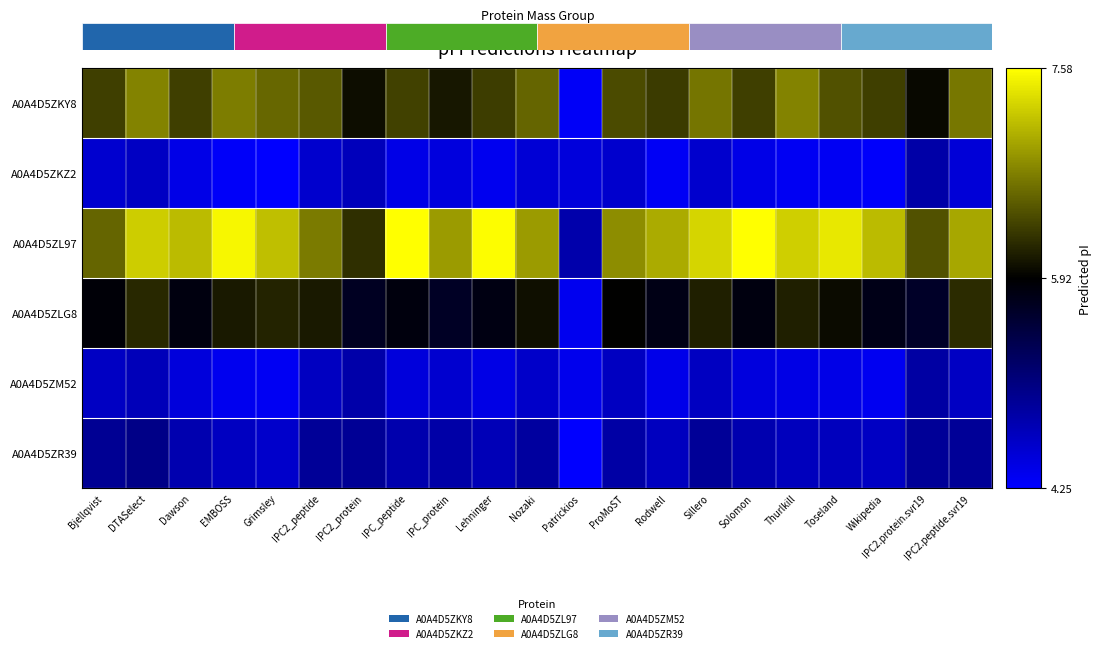

Between Patrickios and Rodwell, which series saw the biggest shift?

A0A4D5ZL97